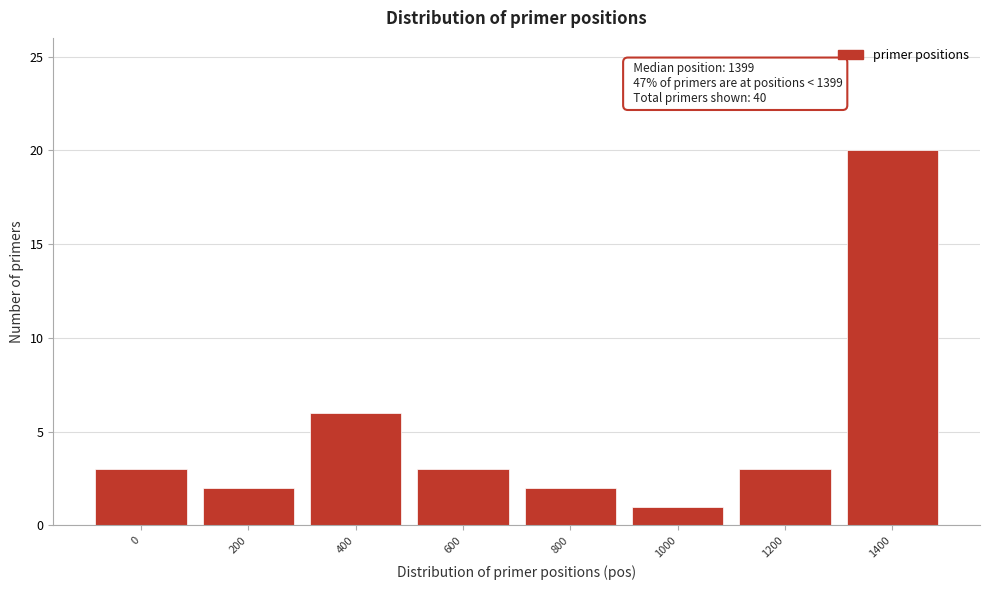

Reading right to left, list all the values displayed in this chart.

1400=20	1200=3	1000=1	800=2	600=3	400=6	200=2	0=3